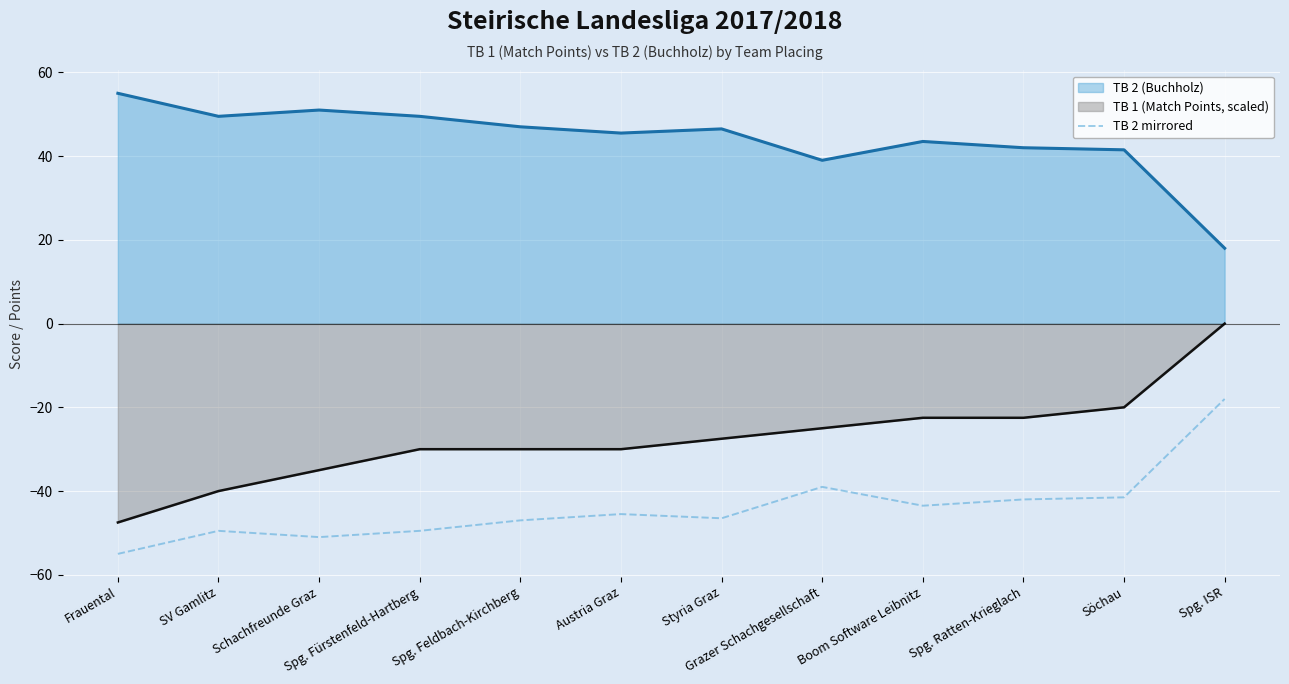

What is the value of the 11th point from the left?

-41.5